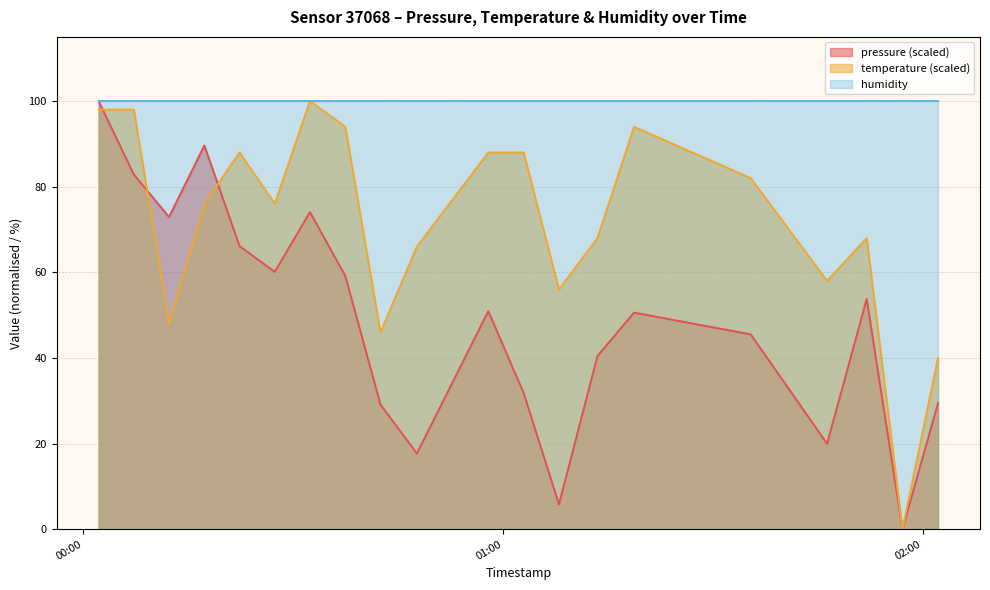

At which category is the sum across all series the highest?

2022-09-27T00:02:10